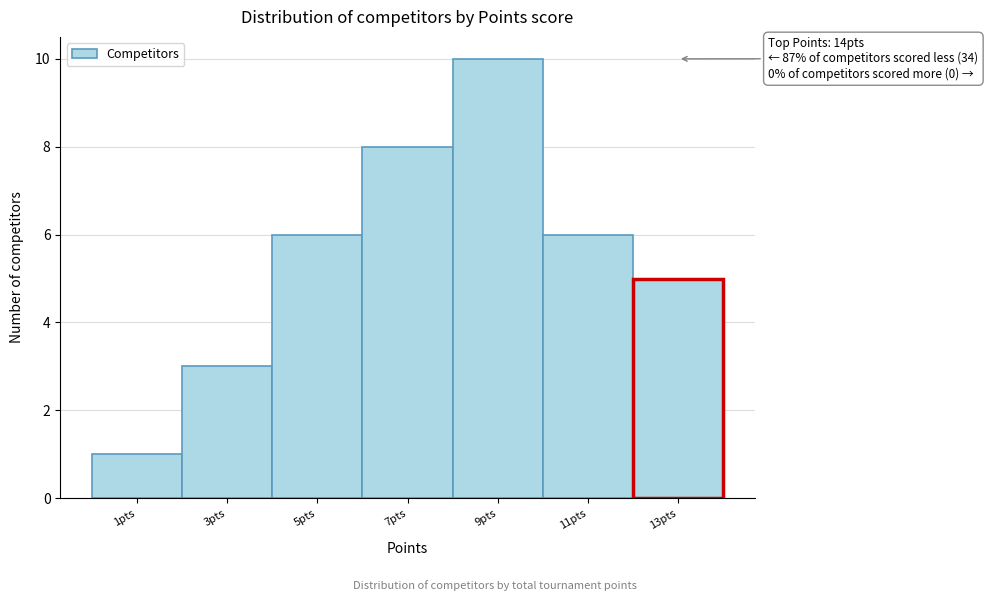

Reading left to right, list all the values displayed in this chart.

1	3	6	8	10	6	5